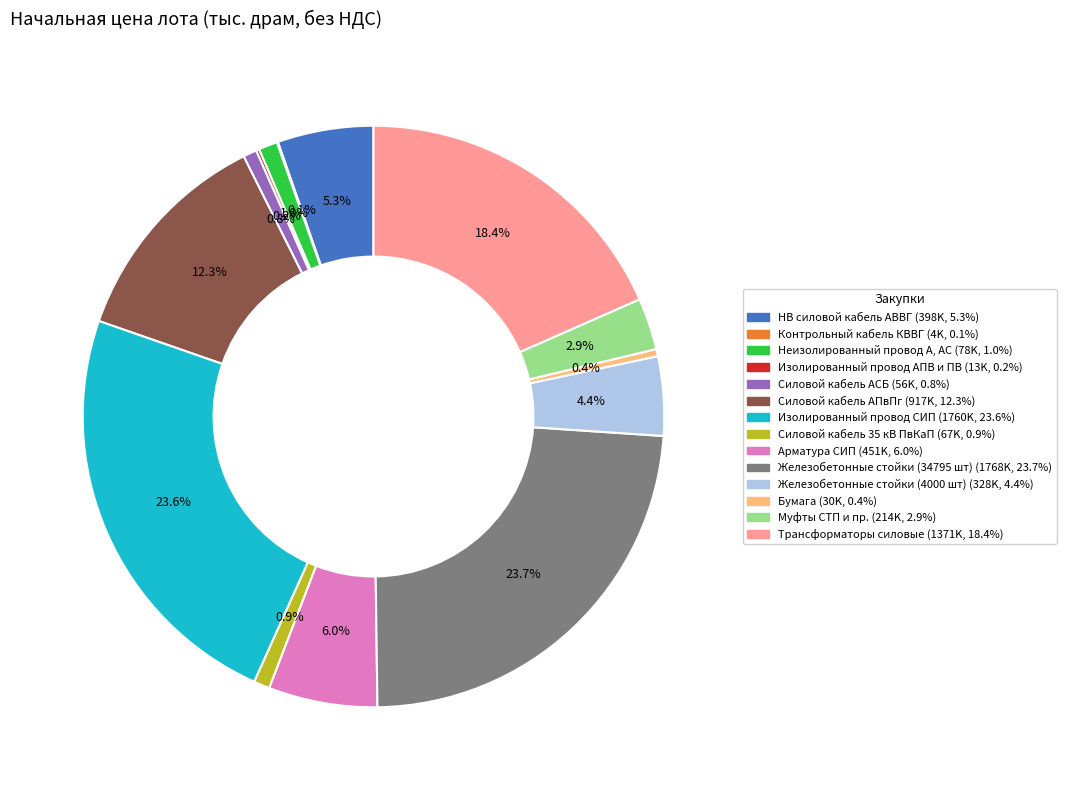

To the nearest percent, what portion does Трансформаторы силовые represent?

18%